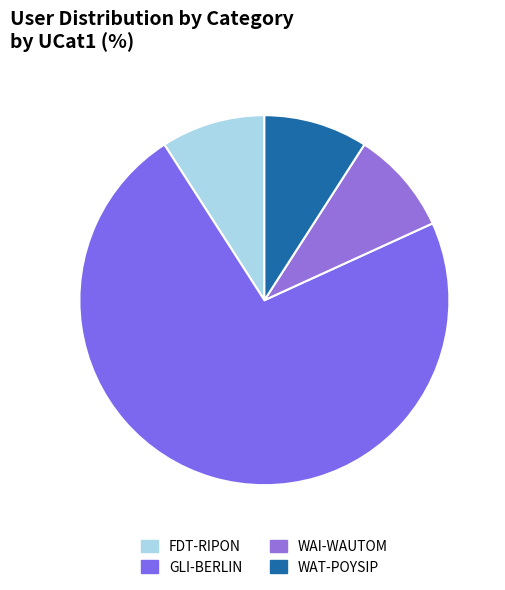

Does WAT-POYSIP account for over 50% of the chart?

No